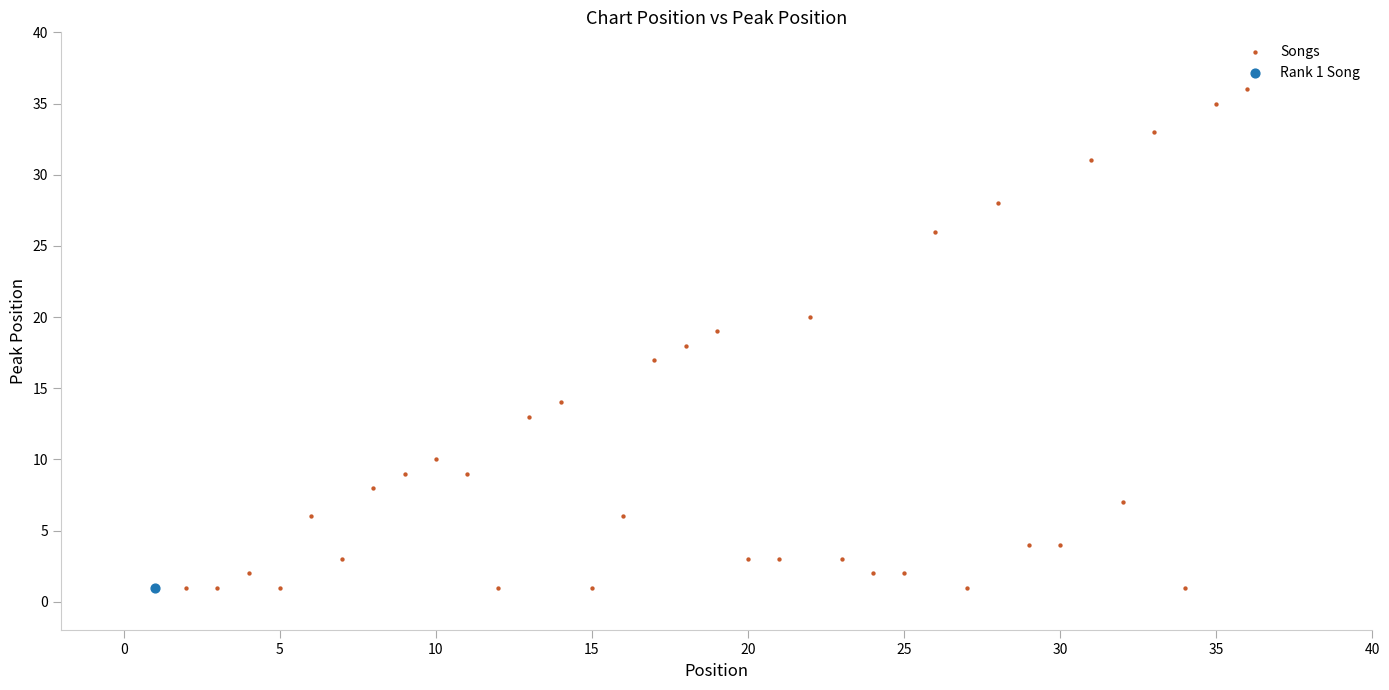

What are all the series names shown in the legend?

Songs, Rank 1 Song